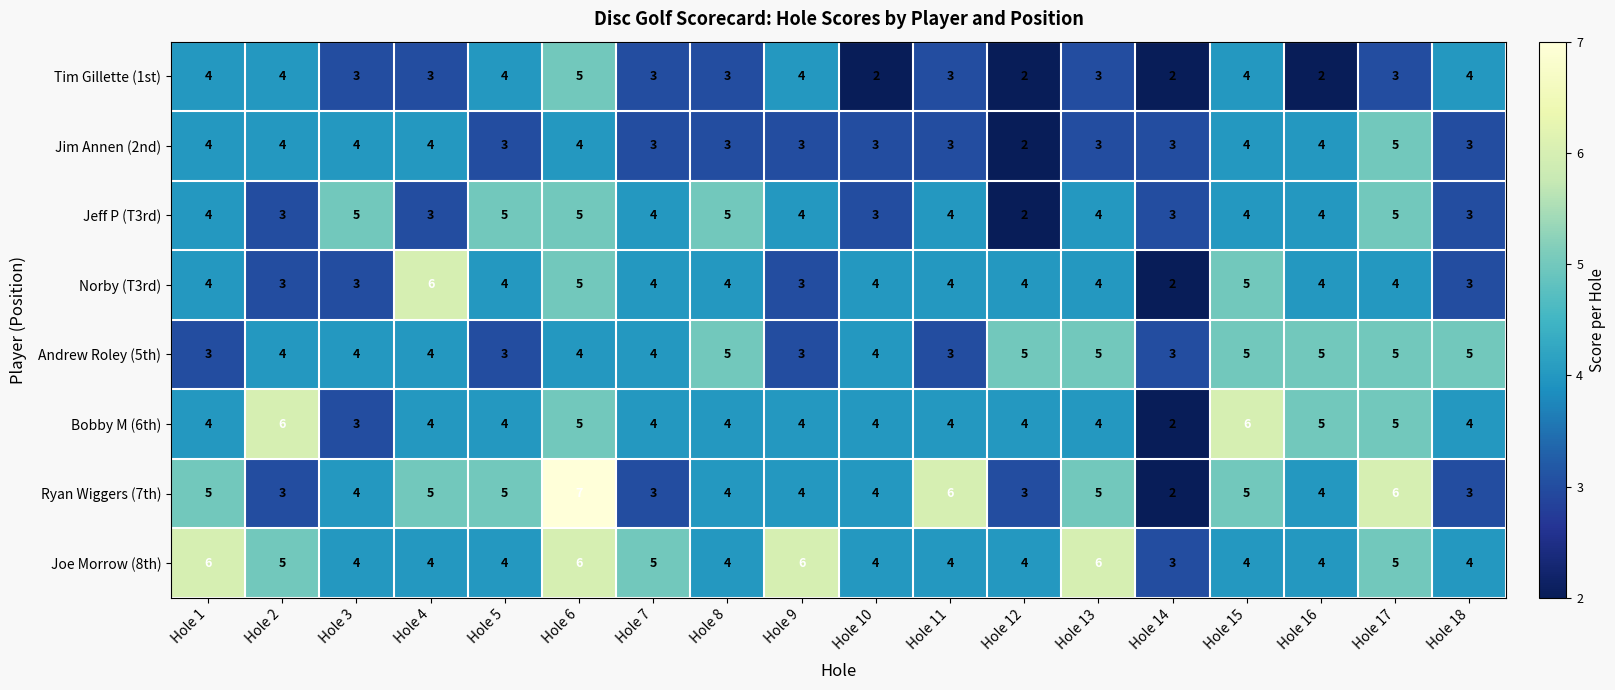

What is the greatest value displayed?

7